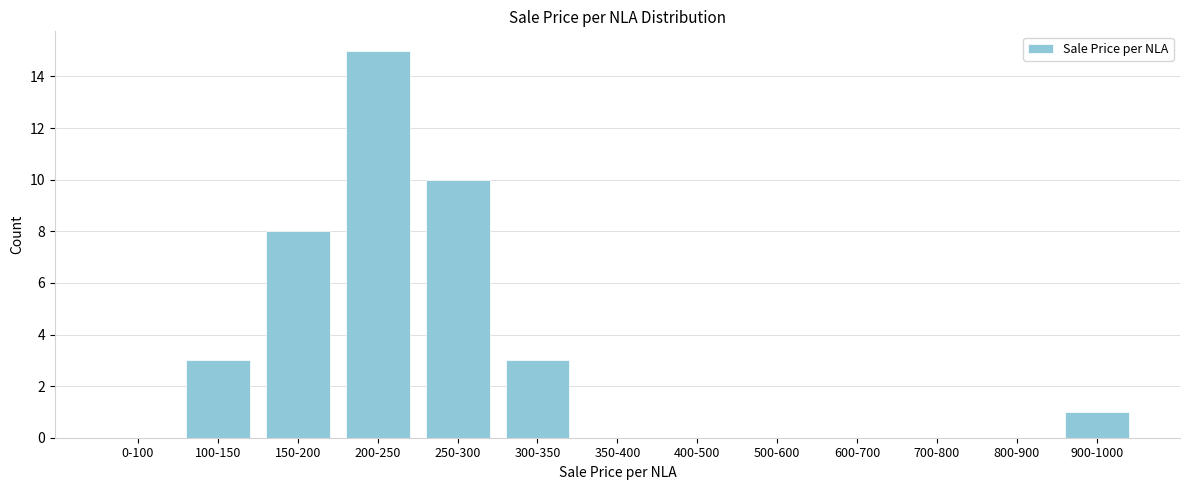

Reading left to right, list all the values displayed in this chart.

0-100=0	100-150=3	150-200=8	200-250=15	250-300=10	300-350=3	350-400=0	400-500=0	500-600=0	600-700=0	700-800=0	800-900=0	900-1000=1